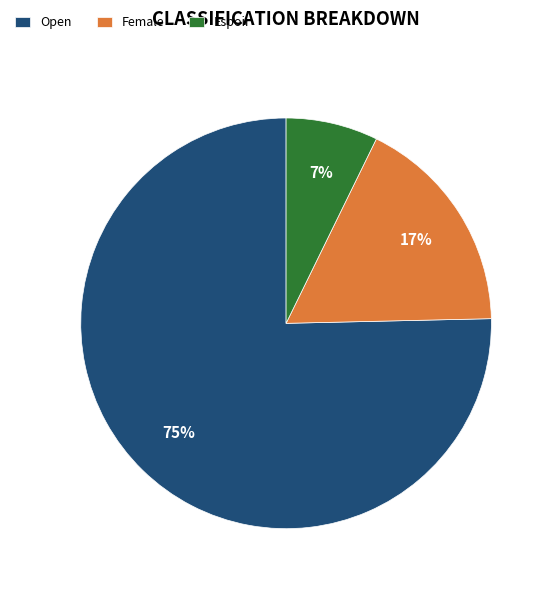

True or false: Espoir accounts for 7% of the total.

True